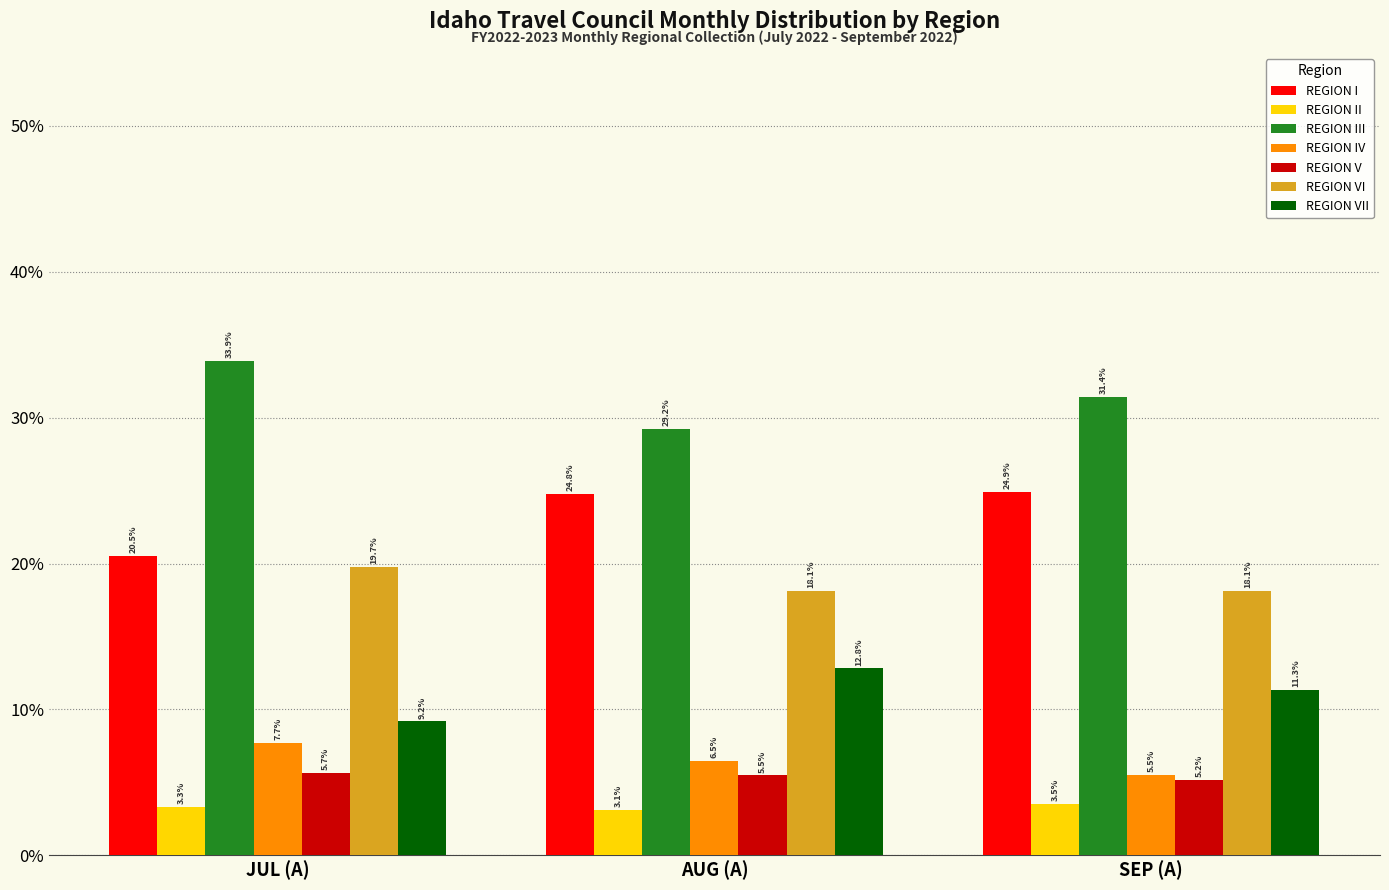

What is the difference between the second highest and minimum values in the REGION IV series?

0.9